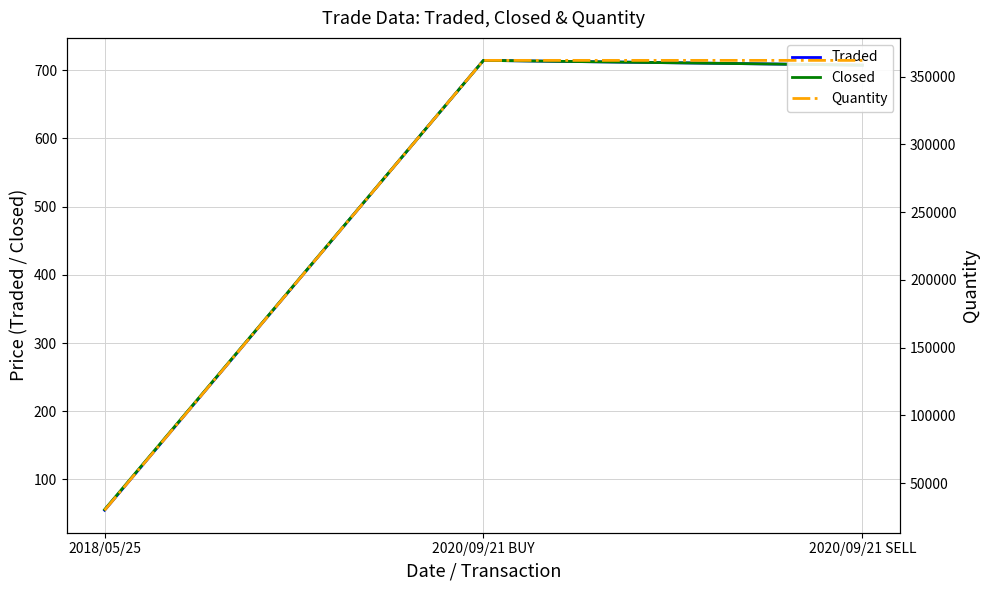

Is this an area chart (filled region under the line)?

No